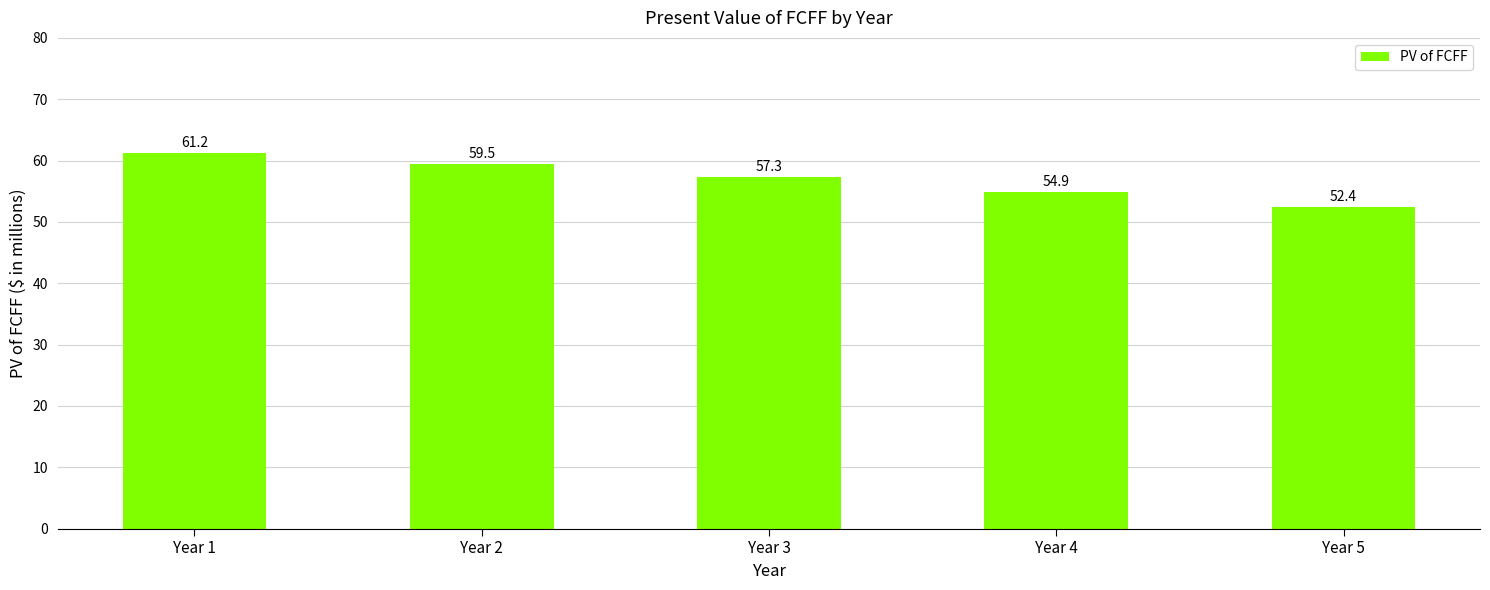

How many values are below 57?

2